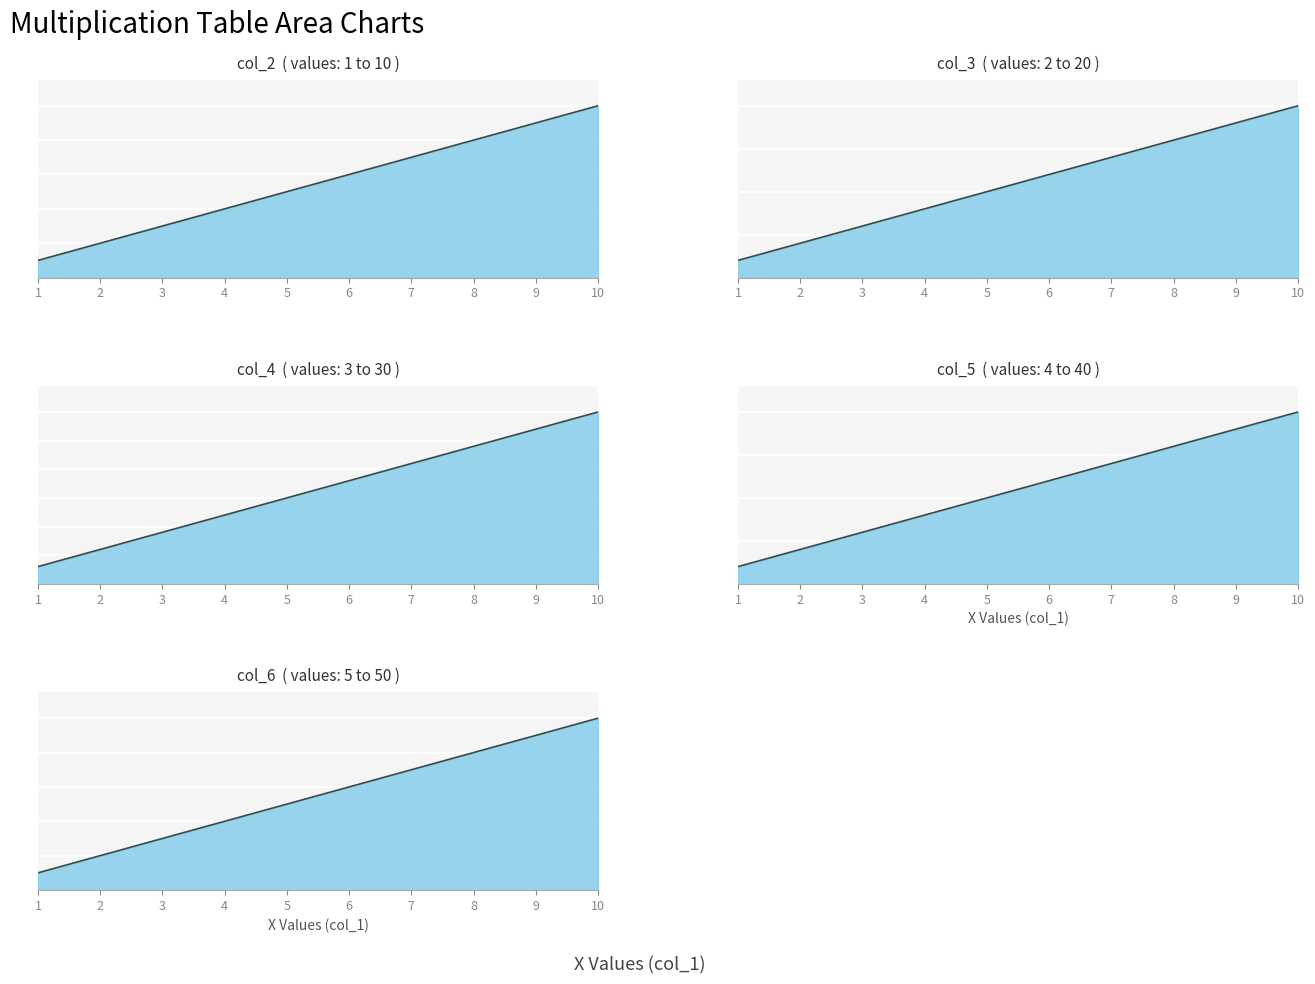

What value does the col_2 series have at 5?

5